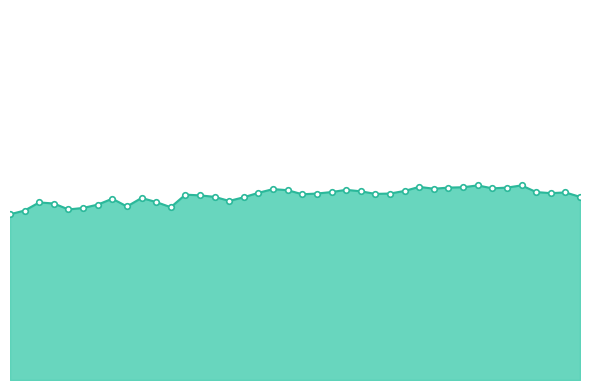

Is this an area chart (filled region under the line)?

Yes